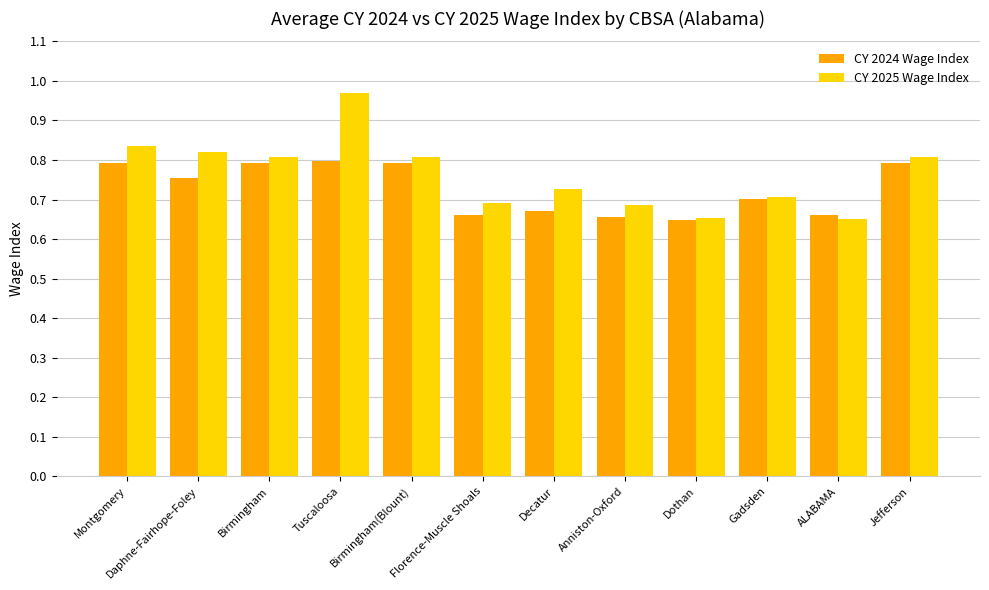

The CY 2025 Wage Index series shows 0.3 at Jefferson. True or false?

False